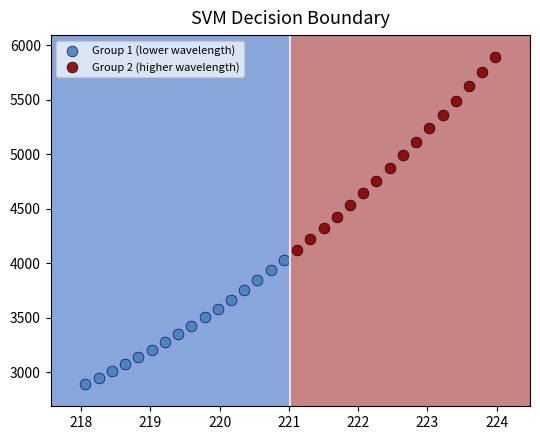

Which series reaches the minimum Y coordinate?

Group 1 (lower wavelength)